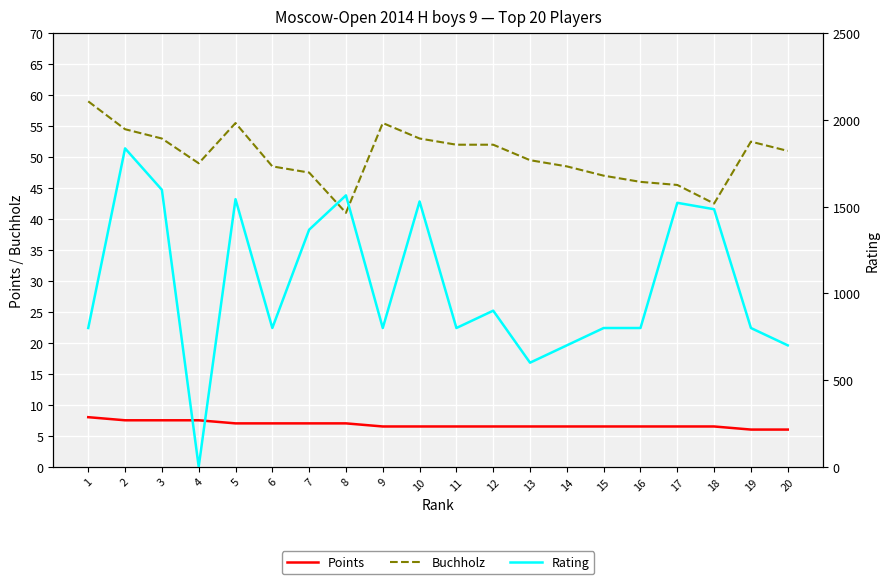

How many values in the Buchholz series are below 51?

10